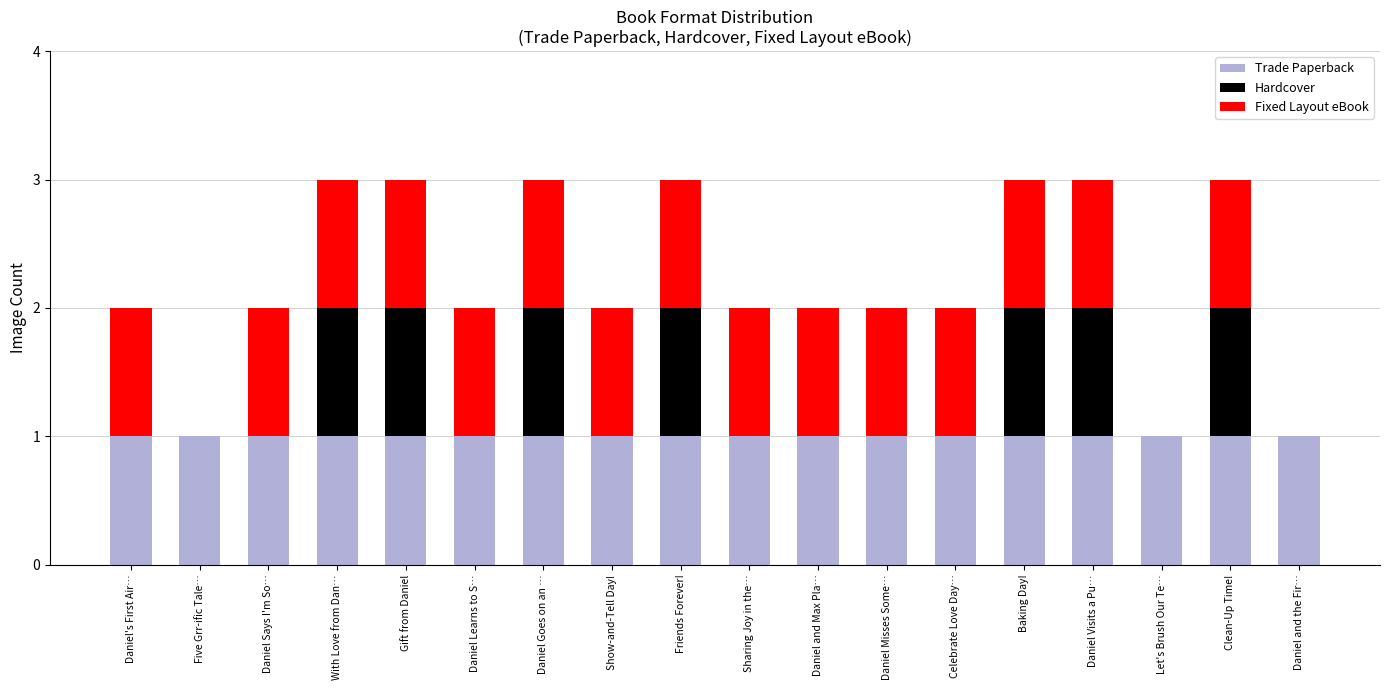

The value of Trade Paperback at Daniel Learns to S… is 1. True or false?

True